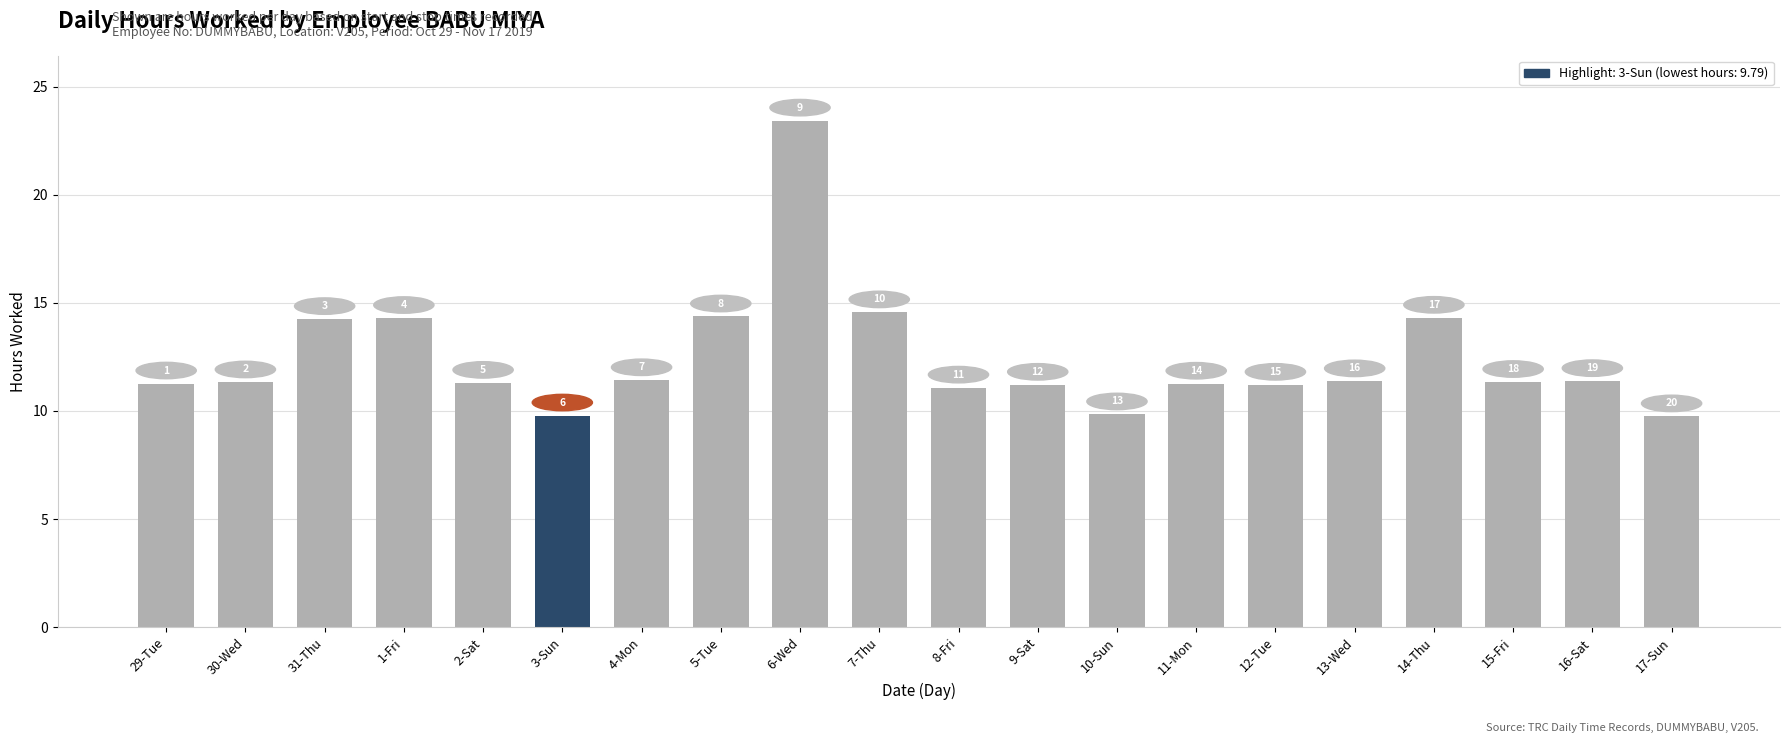

What is the ratio of the value at 30-Wed to the value at 16-Sat?

1.0